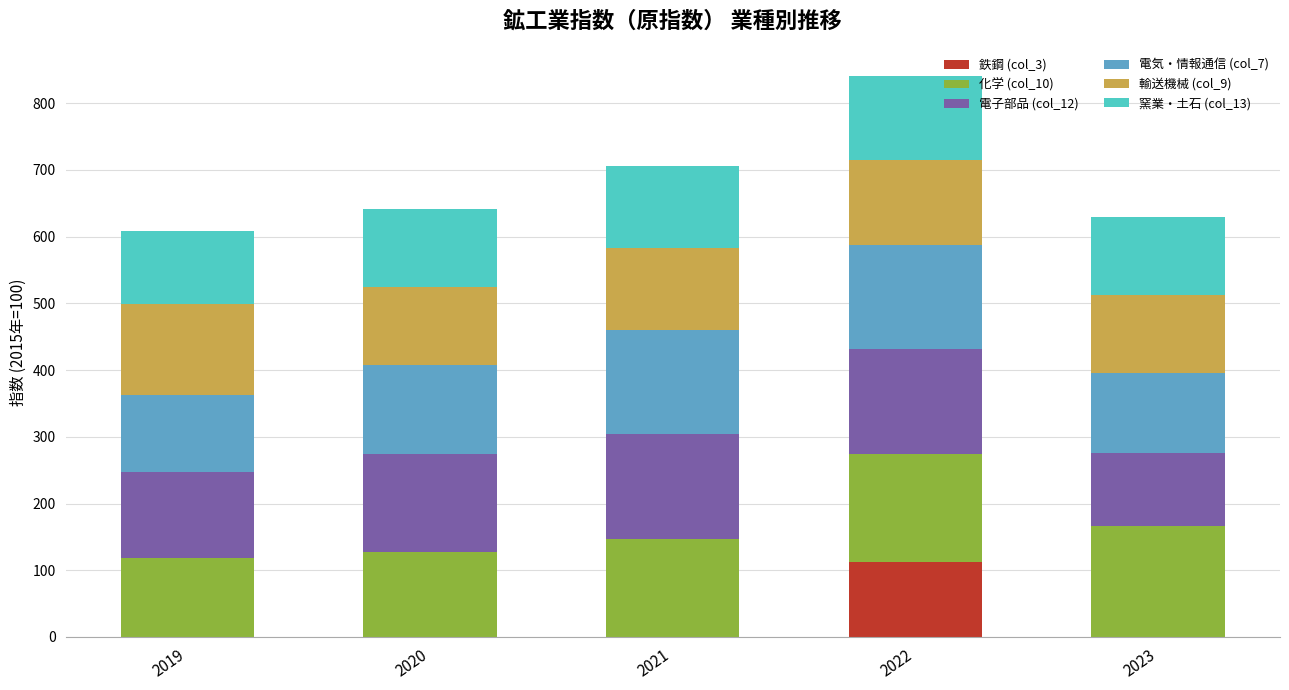

Reading left to right, list the values for the 鉄鋼 (col_3) series.

2019=0.0	2020=0.0	2021=0.0	2022=112.9	2023=0.0